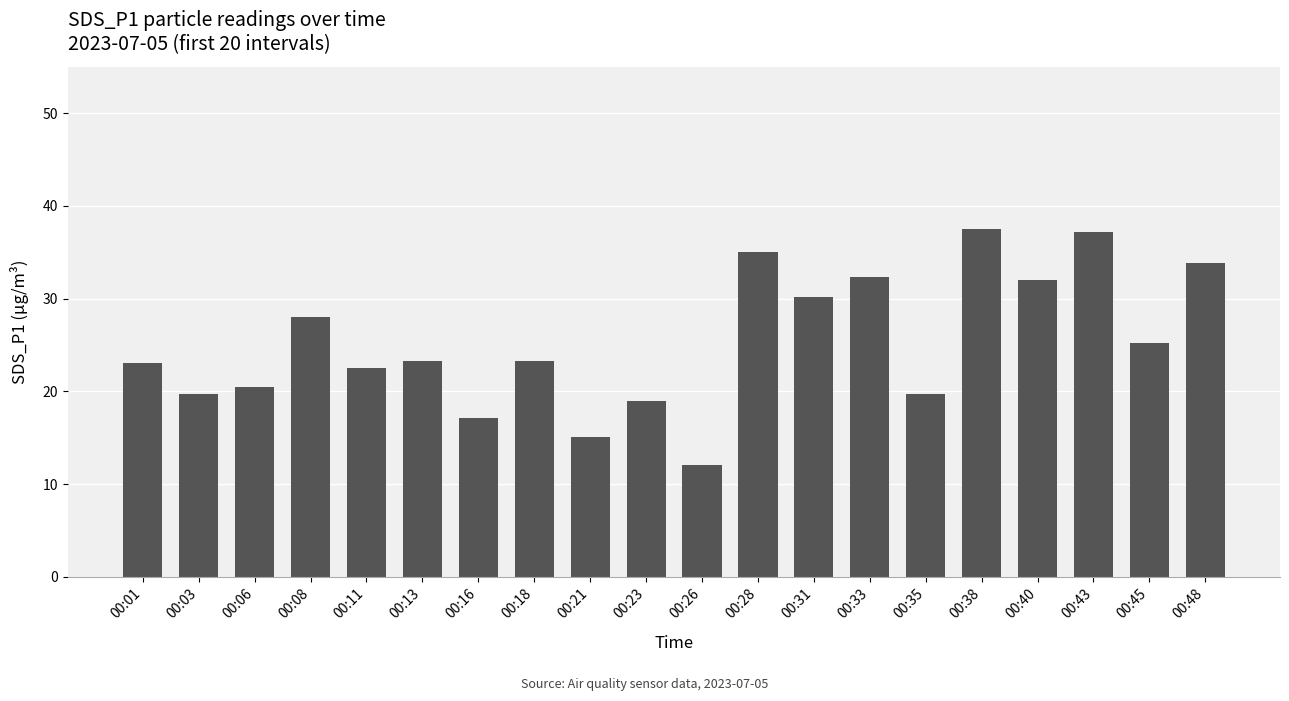

What is the greatest value displayed?

37.5